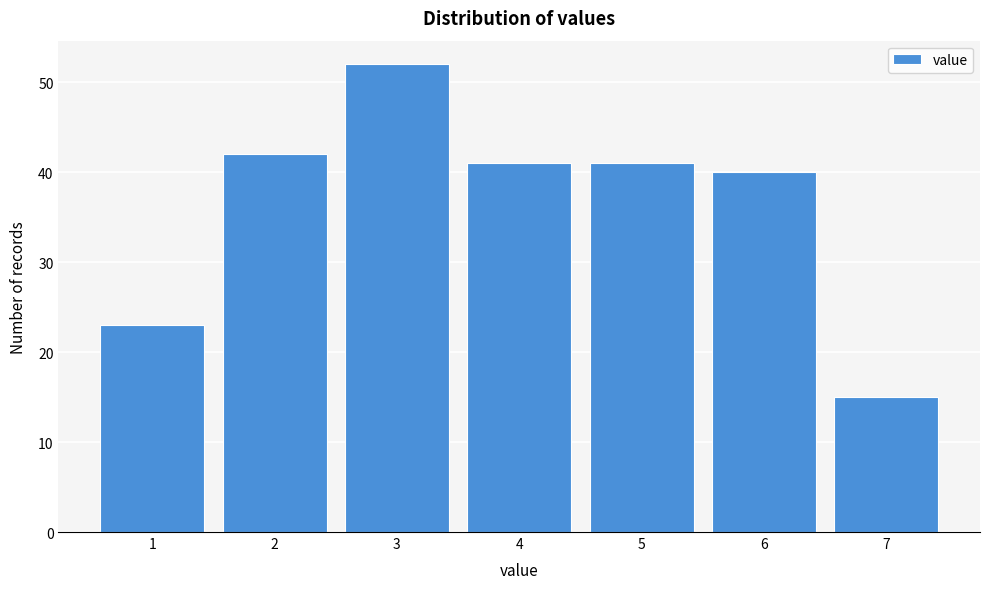

How tall is the bar that spans 1.5 to 2.5 on the x-axis? The values are not printed on the chart, so give them approximately, as read against the axis.

42